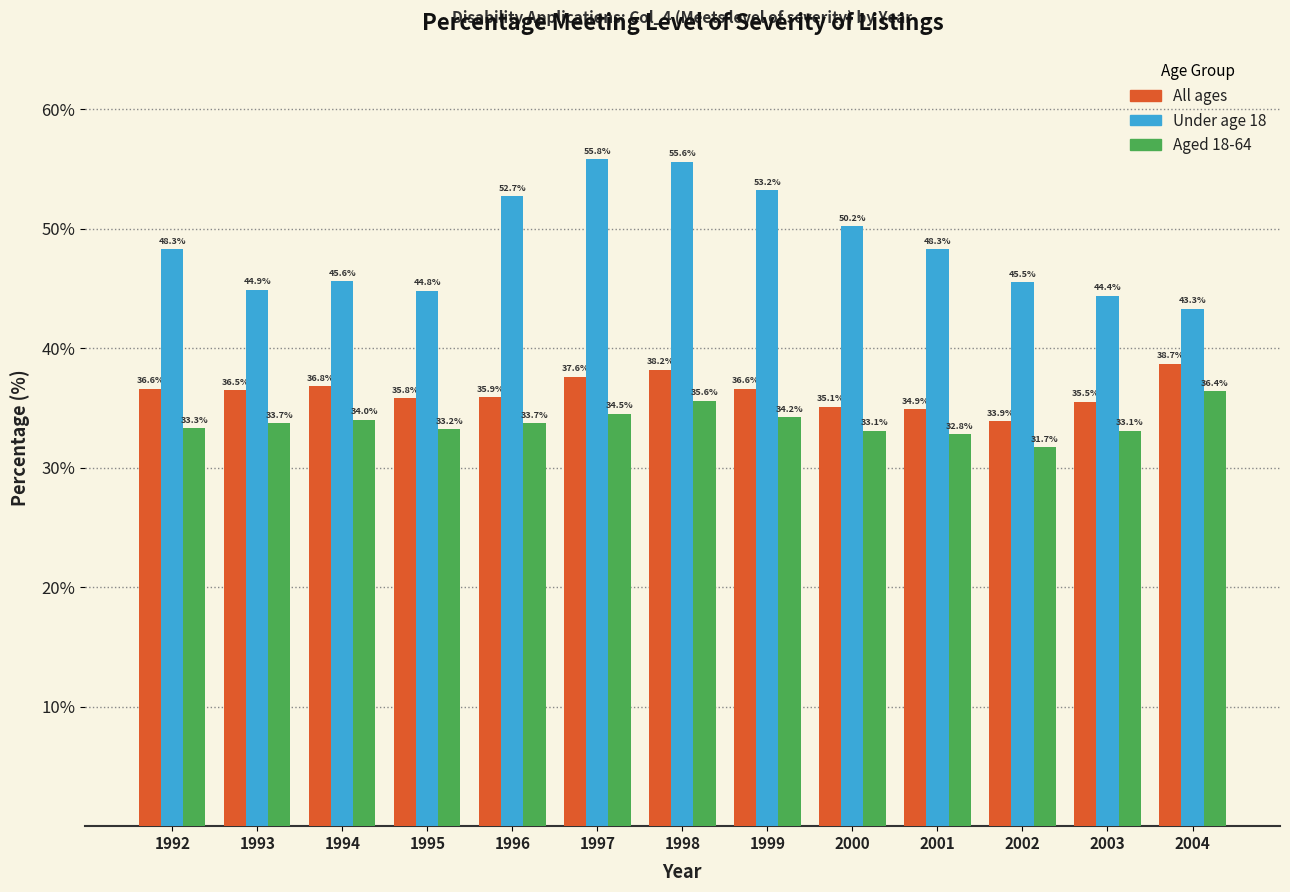

Reading left to right, list all the values displayed in this chart.

All ages: 1992=36.6	1993=36.5	1994=36.8	1995=35.8	1996=35.9	1997=37.6	1998=38.2	1999=36.6	2000=35.1	2001=34.9	2002=33.9	2003=35.5	2004=38.7
Under age 18: 1992=48.3	1993=44.9	1994=45.6	1995=44.8	1996=52.7	1997=55.8	1998=55.6	1999=53.2	2000=50.2	2001=48.3	2002=45.5	2003=44.4	2004=43.3
Aged 18-64: 1992=33.3	1993=33.7	1994=34.0	1995=33.2	1996=33.7	1997=34.5	1998=35.6	1999=34.2	2000=33.1	2001=32.8	2002=31.7	2003=33.1	2004=36.4